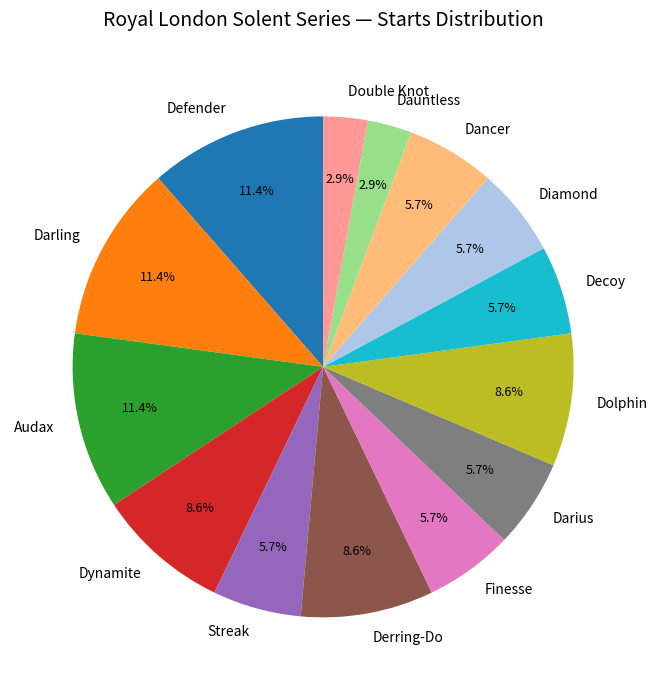

How much of the chart is everything except Defender?

88.6%